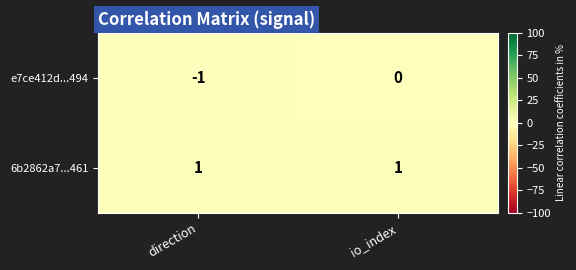

Rank the series by their average value, from highest to lowest.

6b2862a7...461, e7ce412d...494